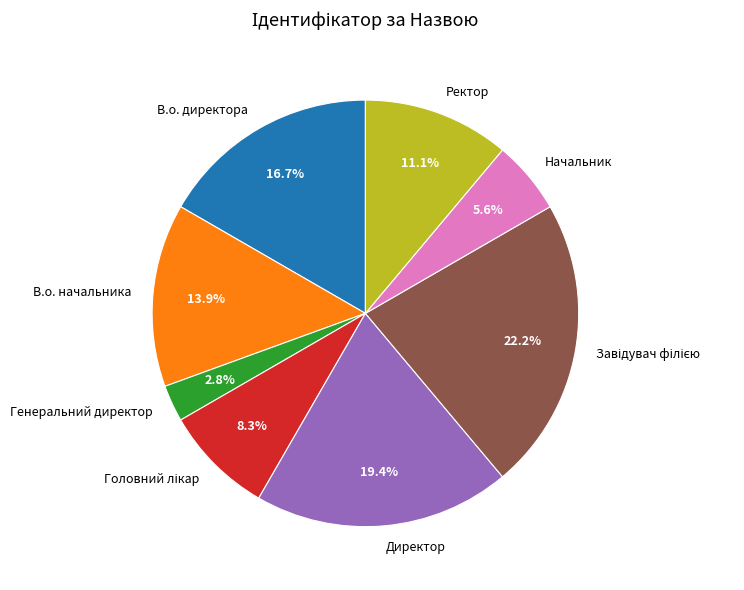

What portion of the pie excludes Генеральний директор?

97.2%